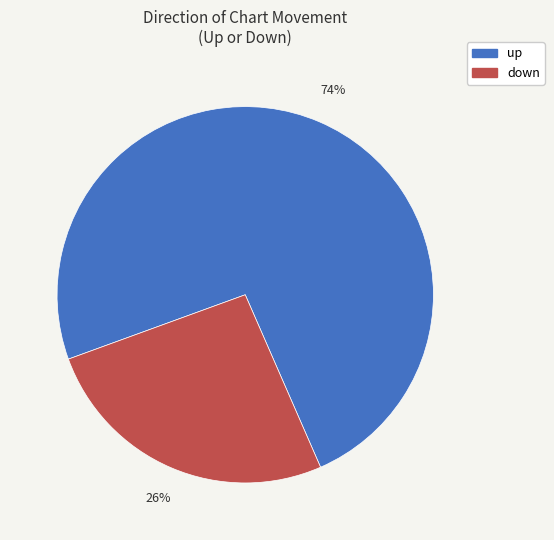

Rank the categories by value from lowest to highest.

down, up